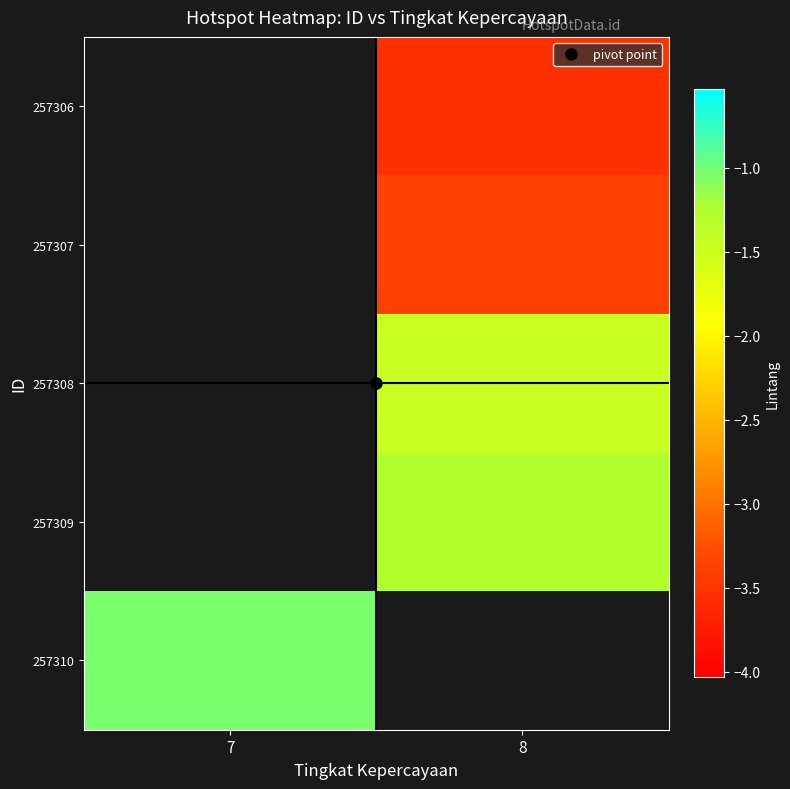

List the labels in order of 257309 value, smallest first.

7, 8